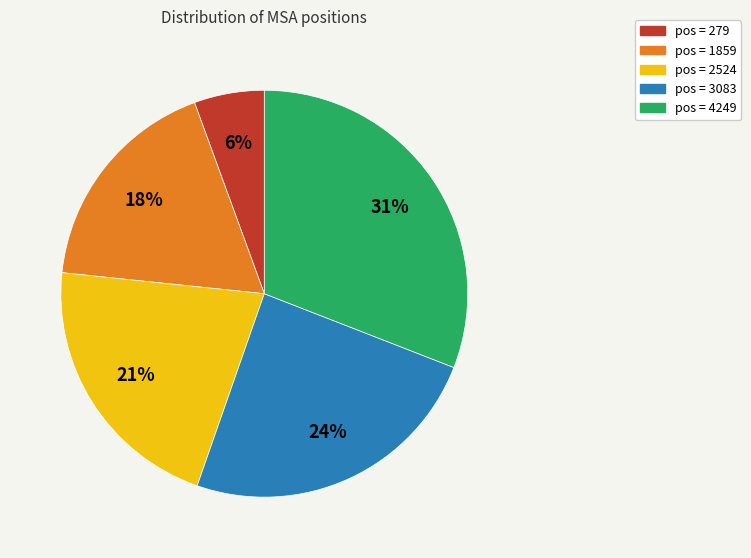

Is there a majority slice in this chart?

No